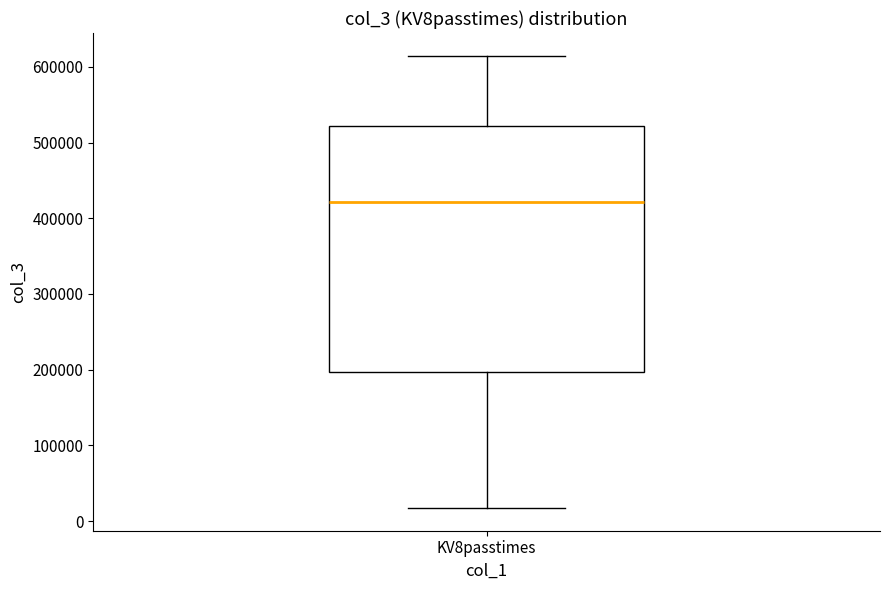

Where does the median line of the box for KV8passtimes sit on the y-axis? The values are not printed on the chart, so give them approximately, as read against the axis.

420000